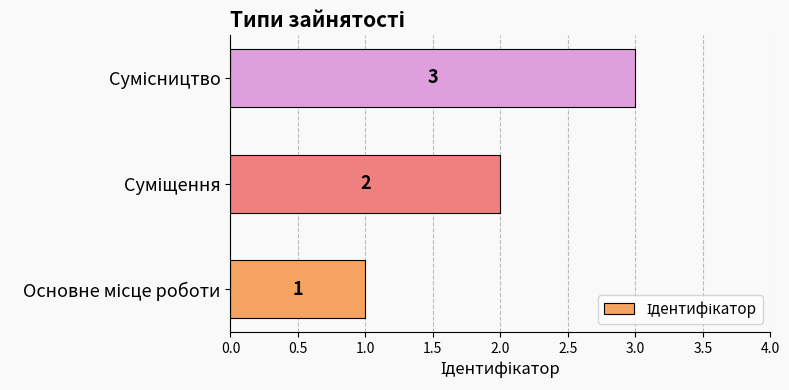

Count the values in the range 1 to 3.

3